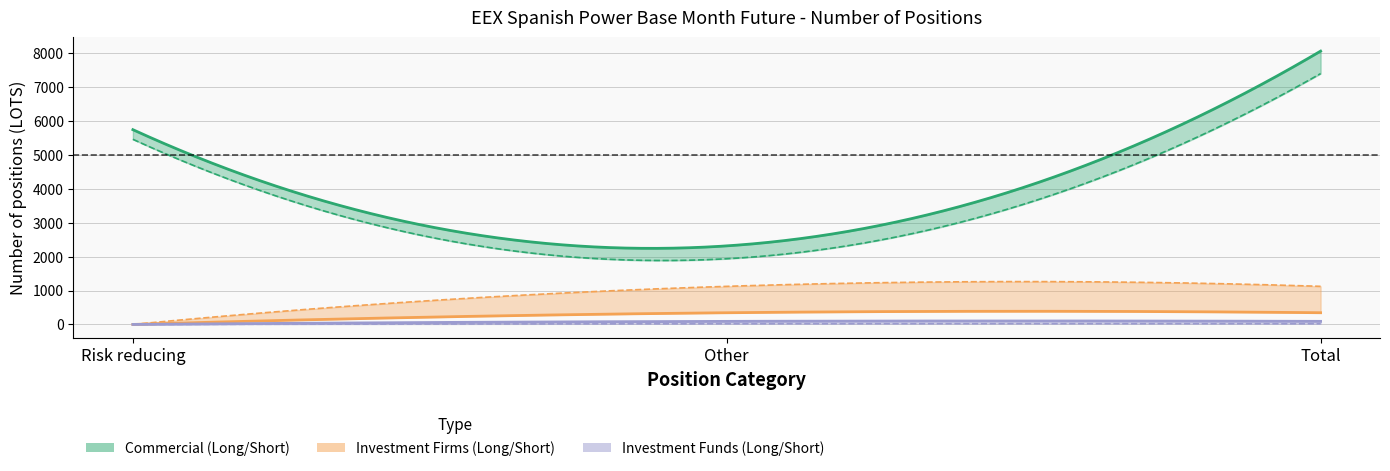

How many Short - Investment Firms values are between 0 and 1123?

3